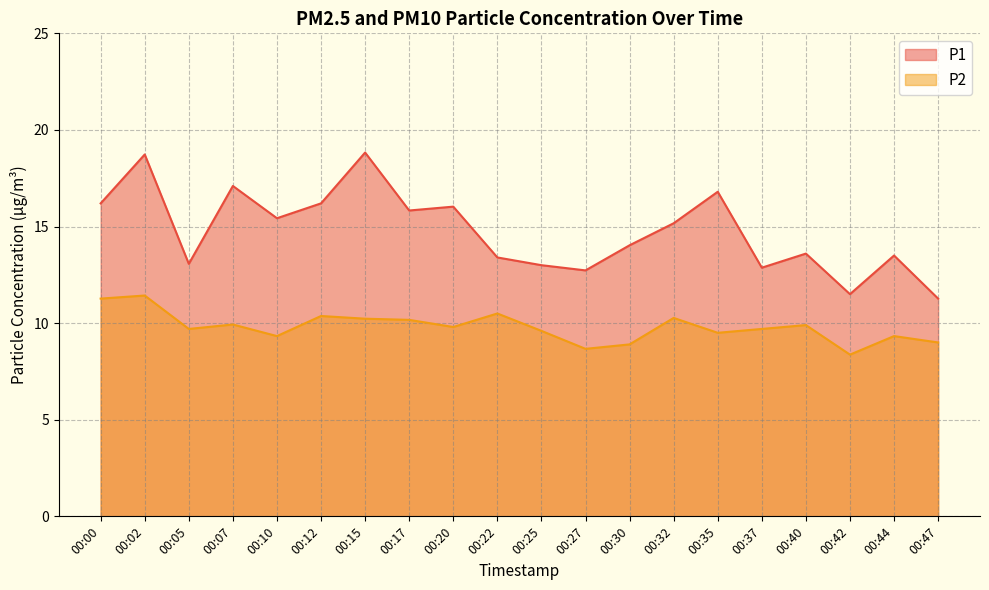

What is the minimum value shown in the chart?

8.4